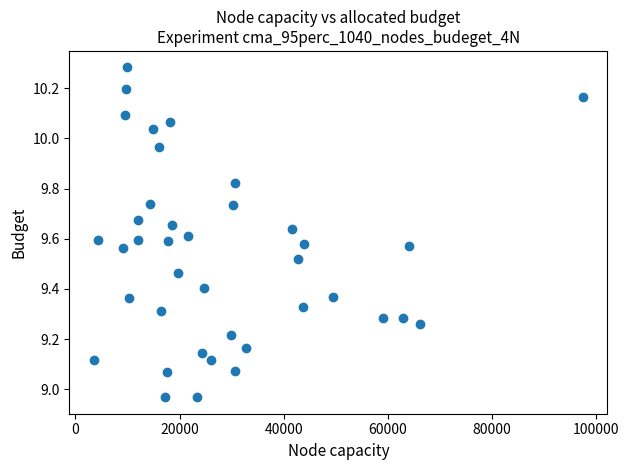

What is the range of Y values (max minus min)?

1.3